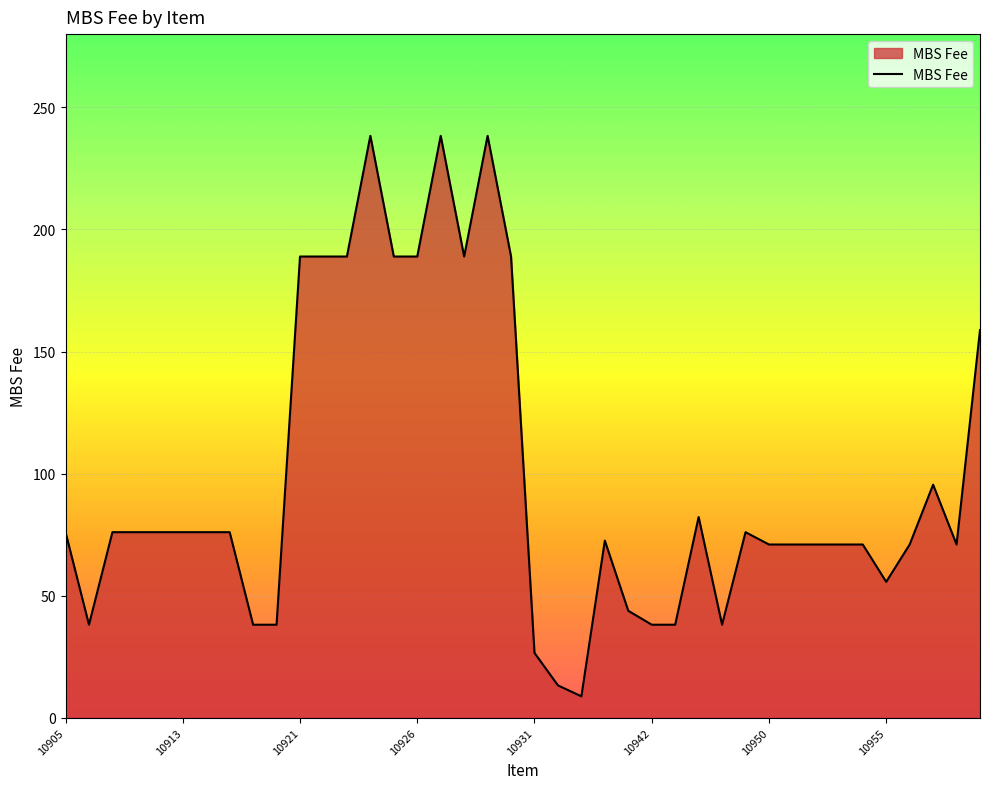

What is the minimum value shown in the chart?

8.8